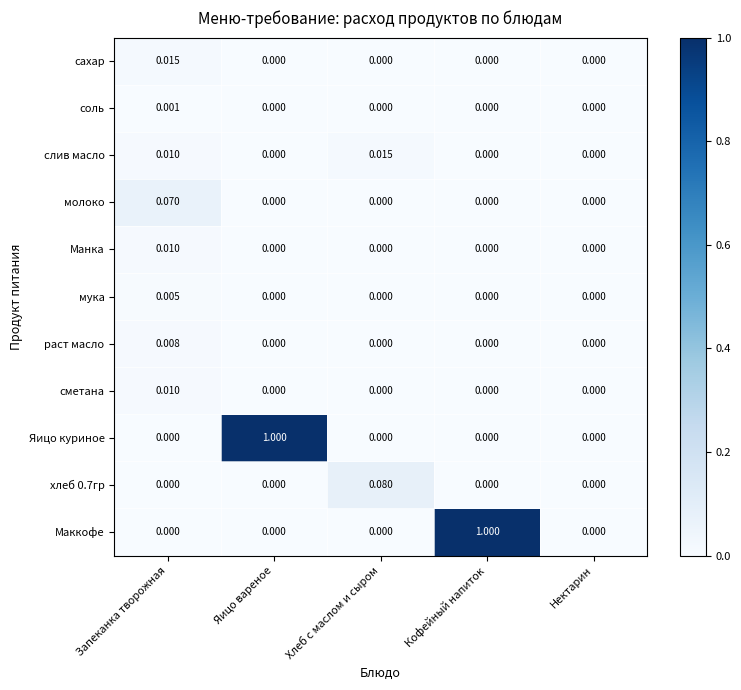

Which series changed the most between Яицо вареное and Нектарин?

Яицо куриное